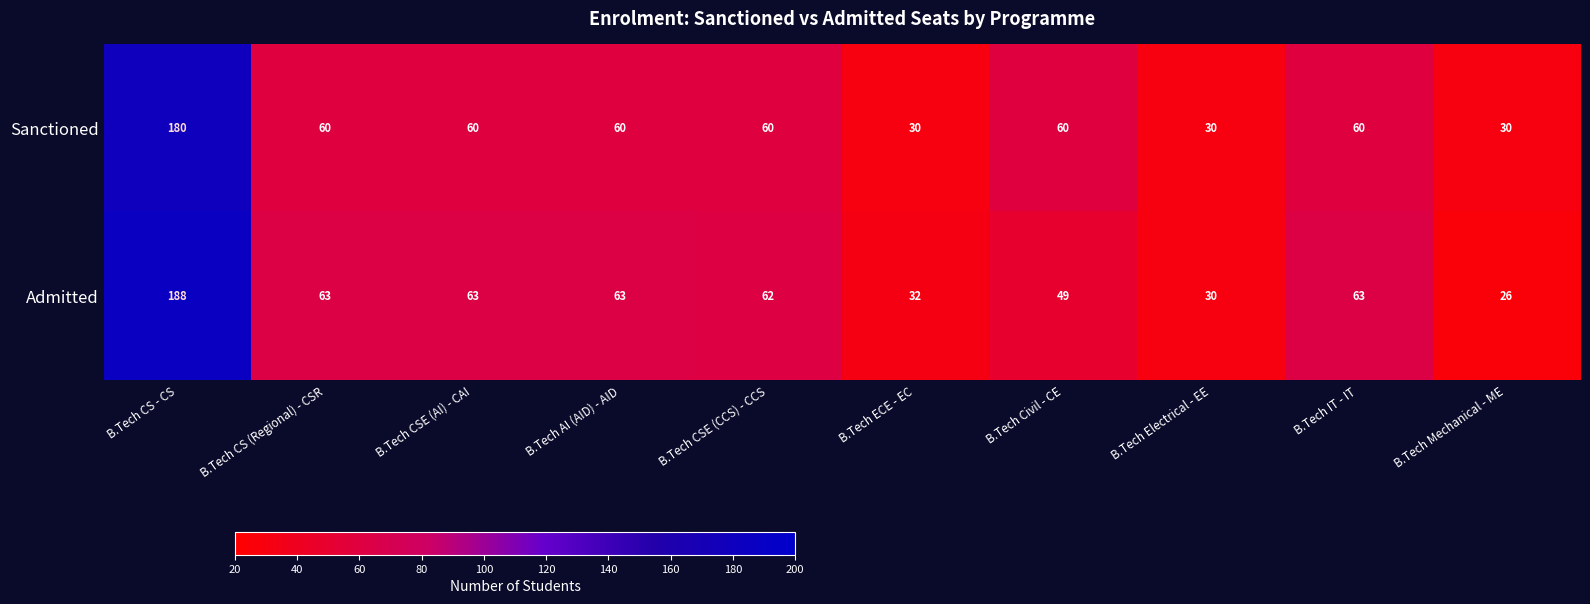

List the series in order of their overall mean, highest first.

Admitted, Sanctioned